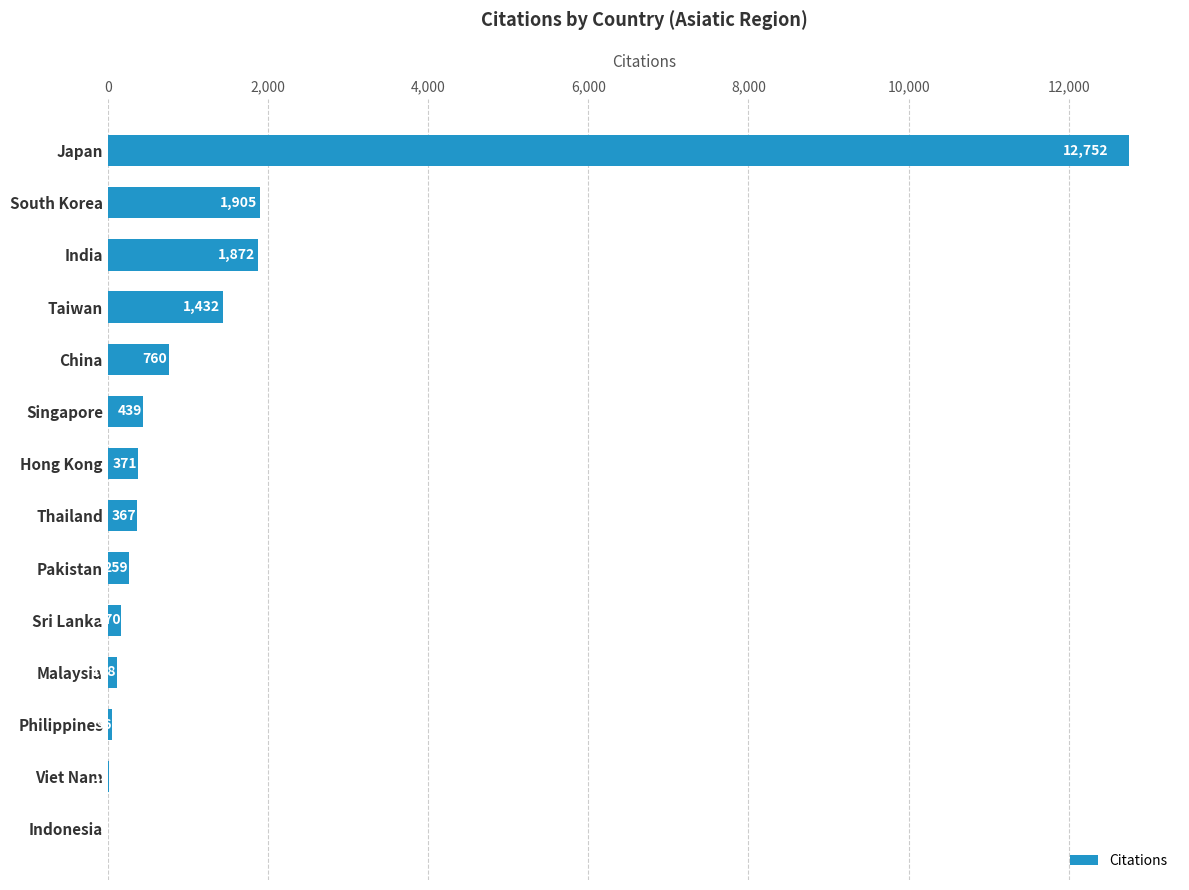

What is the sum of the values at Indonesia and Japan?

12757